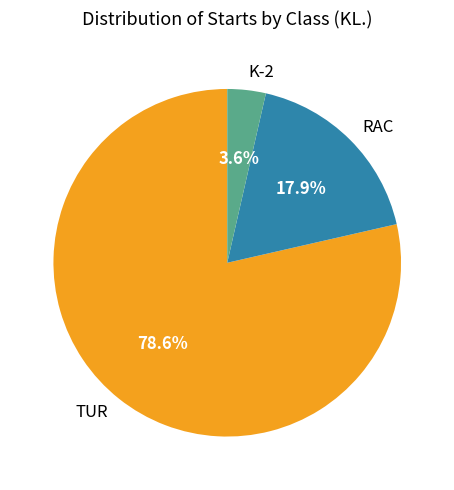

Which category has the smallest portion of the pie?

K-2